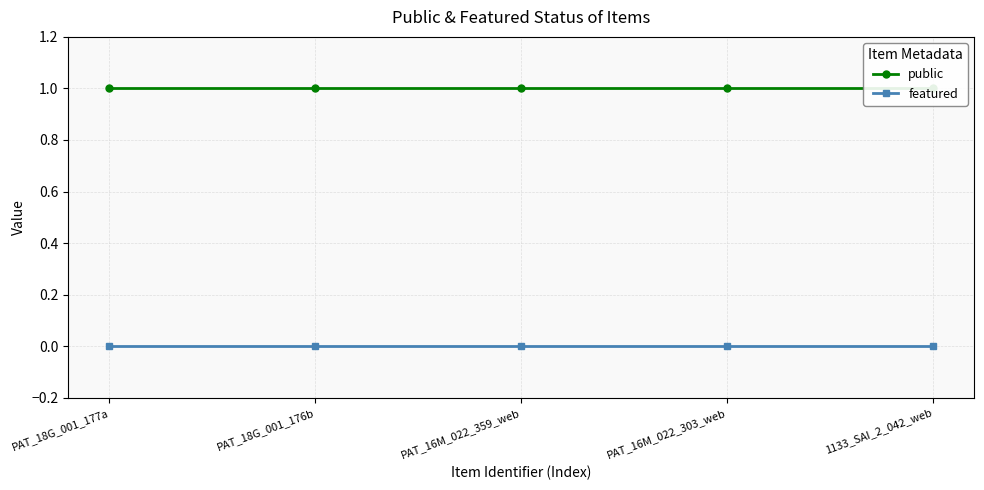

Is the value of featured at PAT_18G_001_177a greater than the value of public at PAT_16M_022_359_web?

No